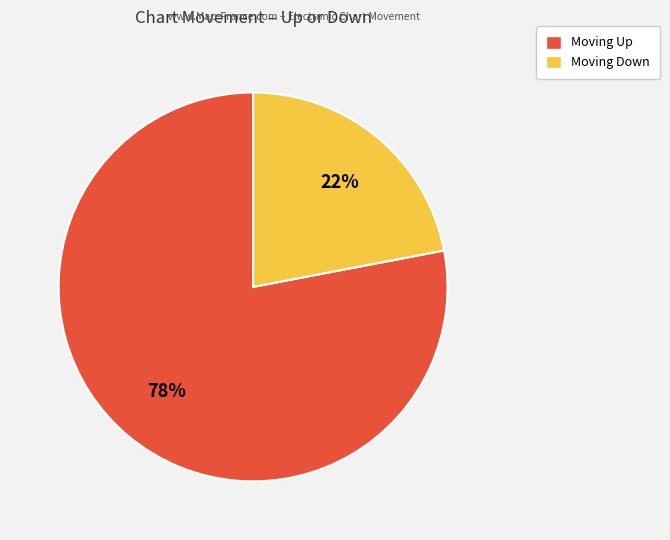

To the nearest percent, what is the average slice percentage?

50%